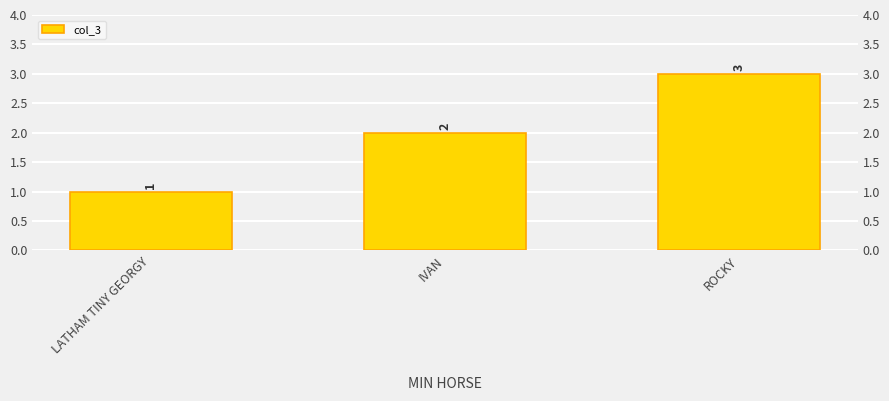

How many bars are there in total?

3